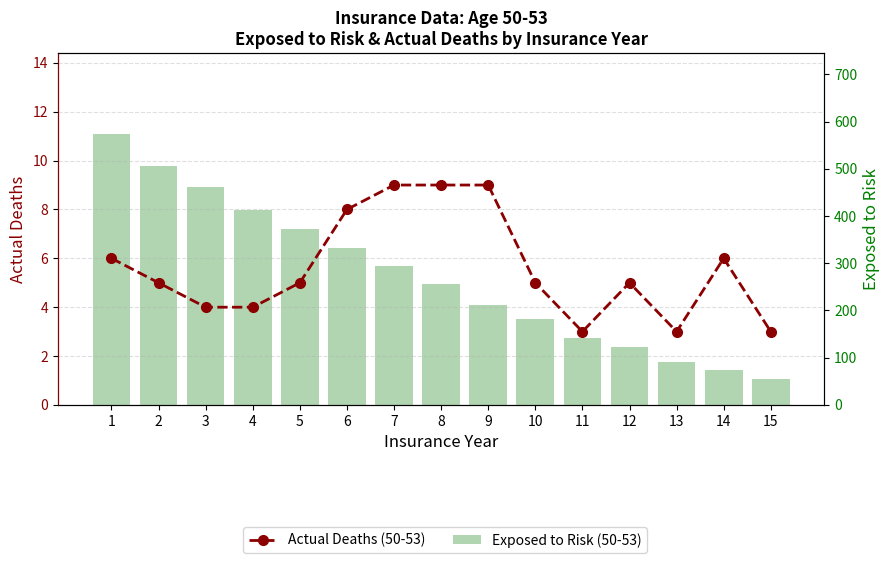

What is the greatest value displayed?

573